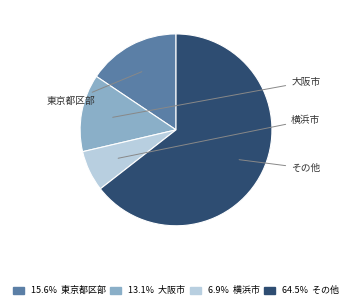

Does any single category account for the majority?

Yes